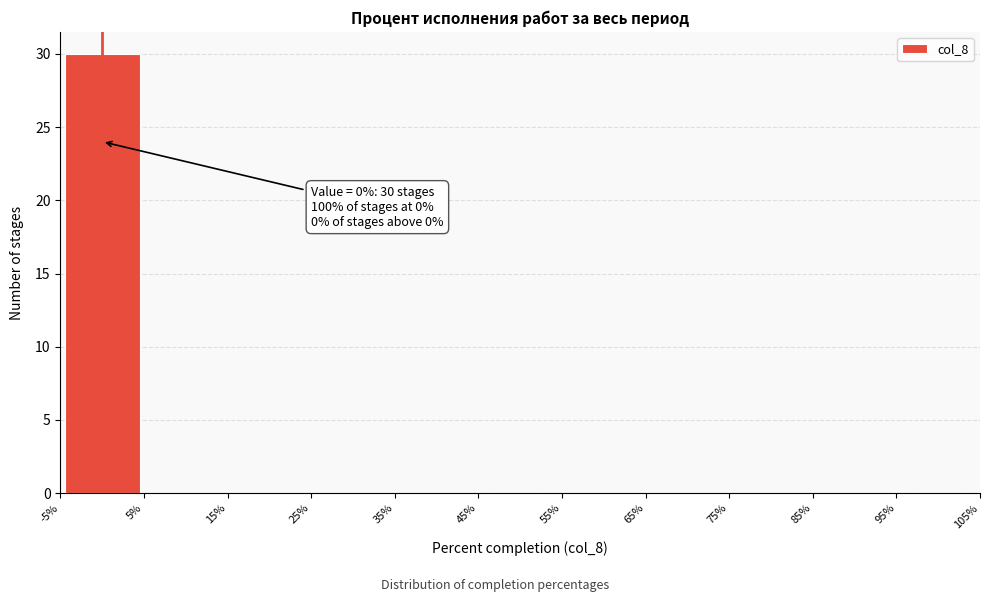

Over which range of the x-axis is the bar tallest?

-5% to 5%